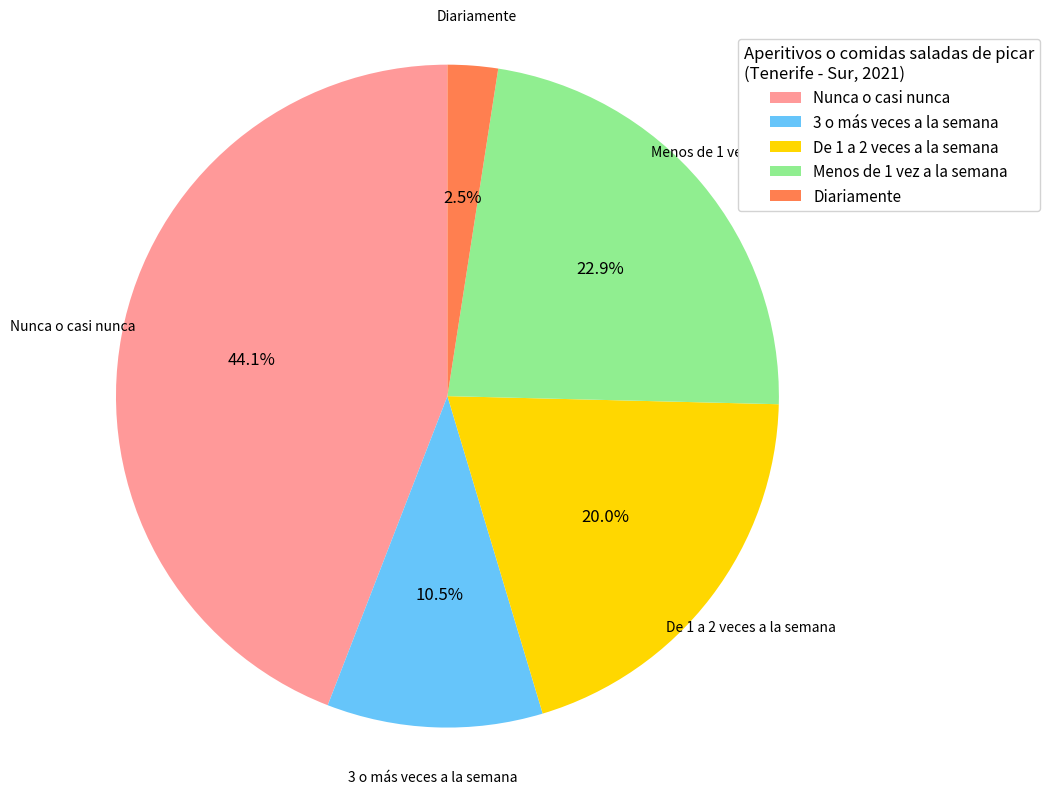

Between Nunca o casi nunca and 3 o más veces a la semana, which is larger?

Nunca o casi nunca